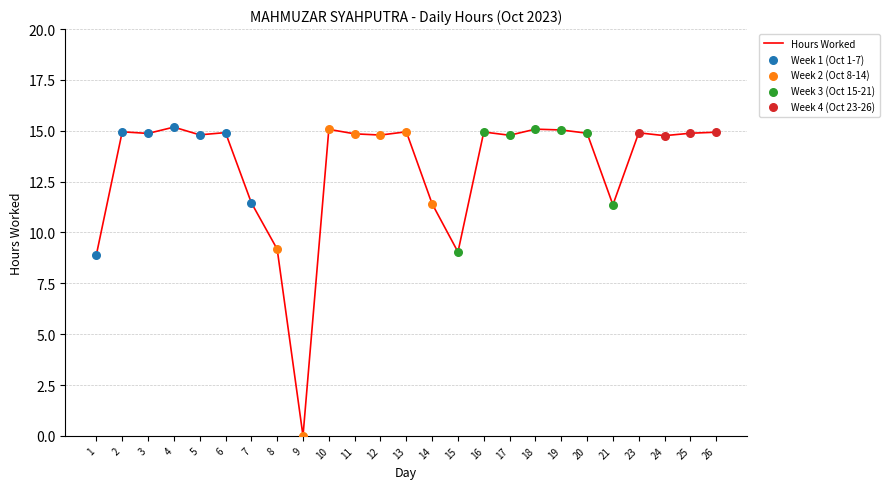

Approximately how many times larger is the value at 12 compared to 21?

1.3